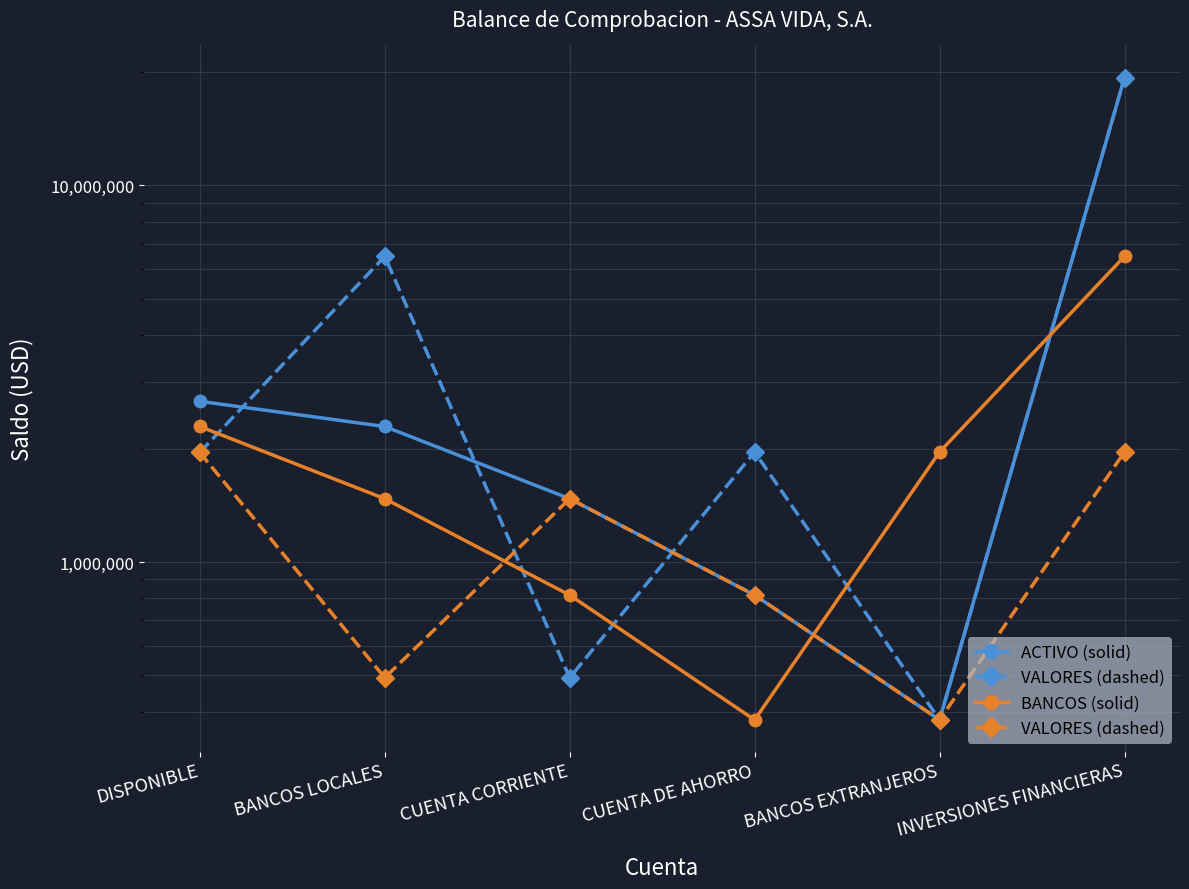

What is the total value across all series at DISPONIBLE?

6912401.1